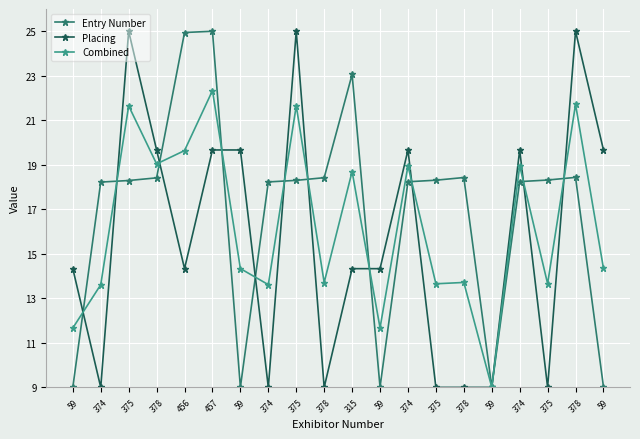

Count the number of categories in the chart.

20